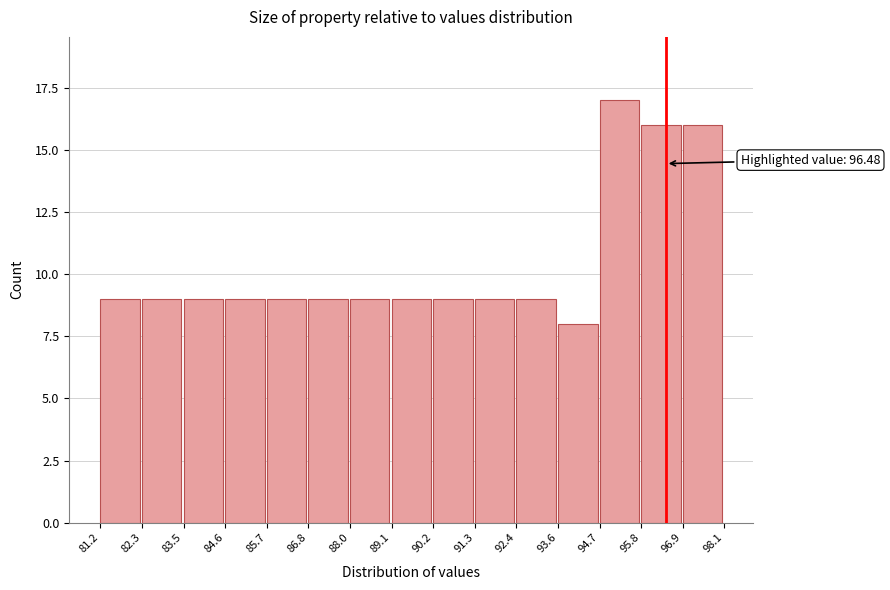

Over which range of the x-axis is the bar tallest?

94.7 to 95.8